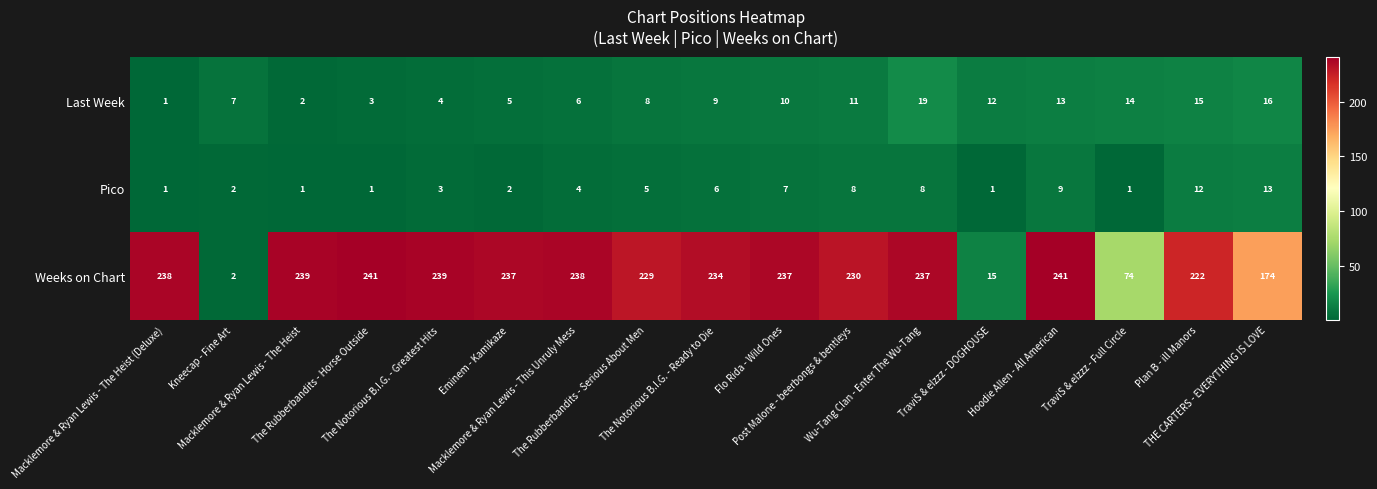

What is the sum of all Pico values?

84